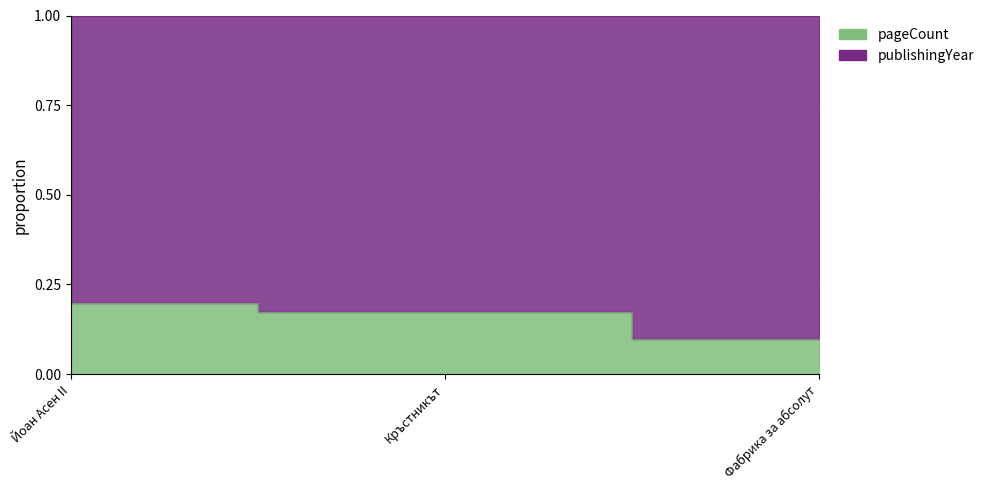

True or false: the data shows 0.1 at Фабрика за абсолут.

False